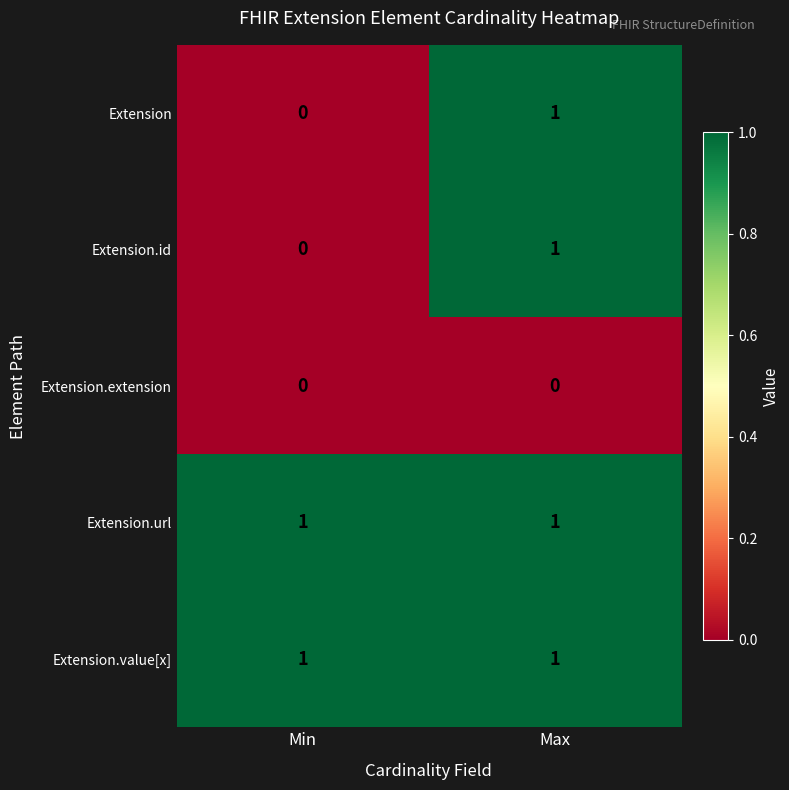

Where is Extension nearest to the value 0?

Min